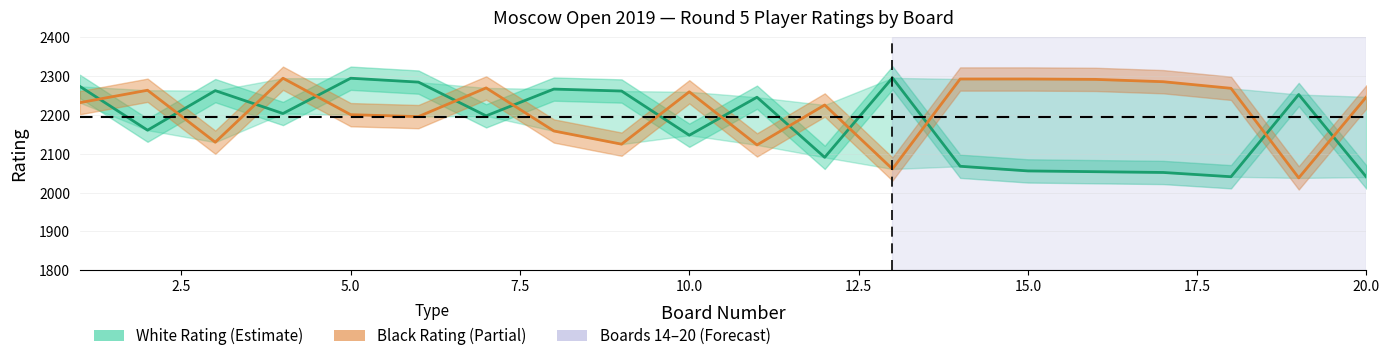

What is the difference between the maximum and minimum values in the White Rating series?

256